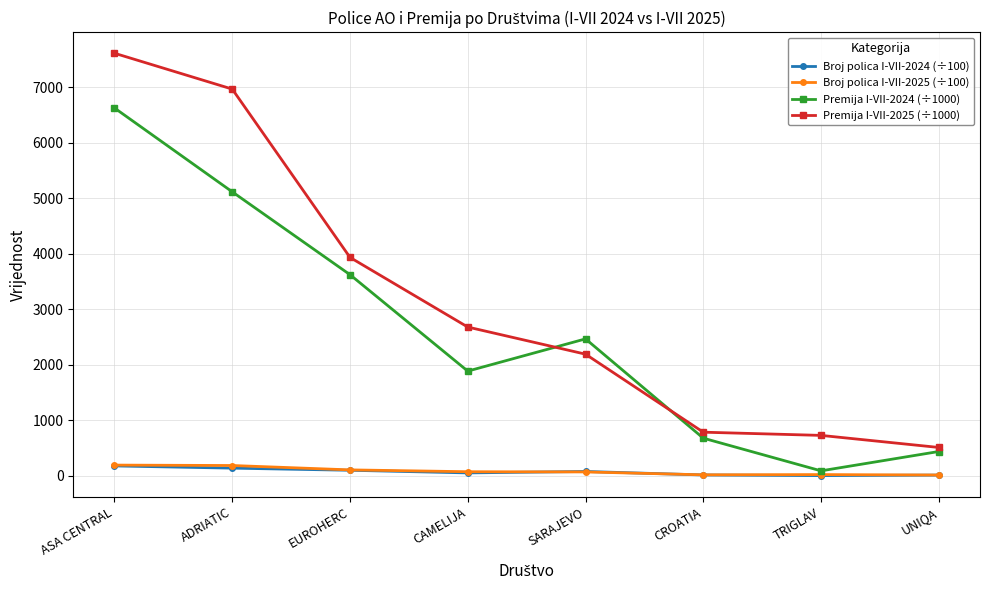

Which series has the widest spread of values?

Premija I-VII-2025 (÷1000)